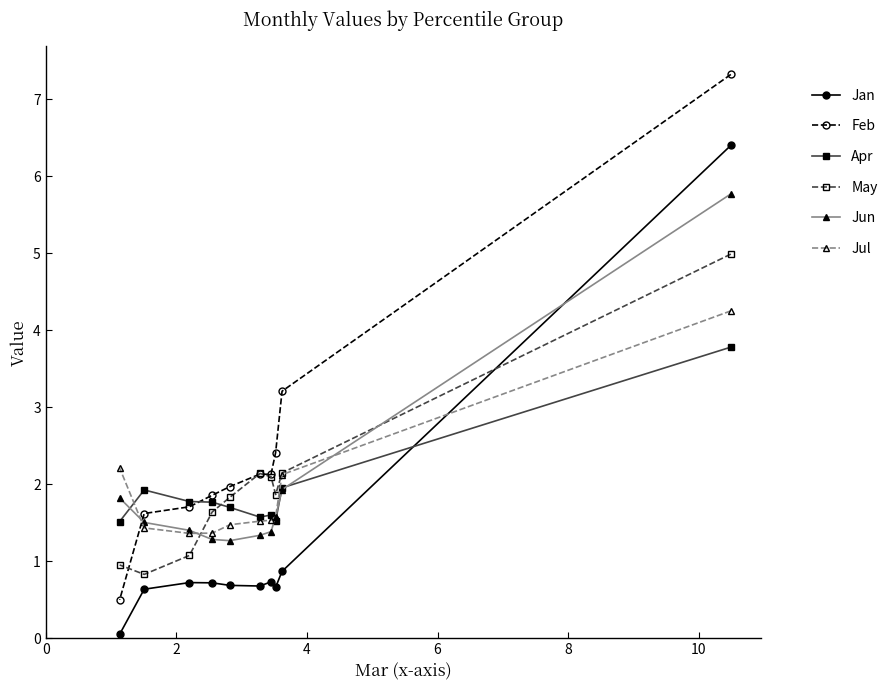

How many interior local valleys does the Jan series have?

2